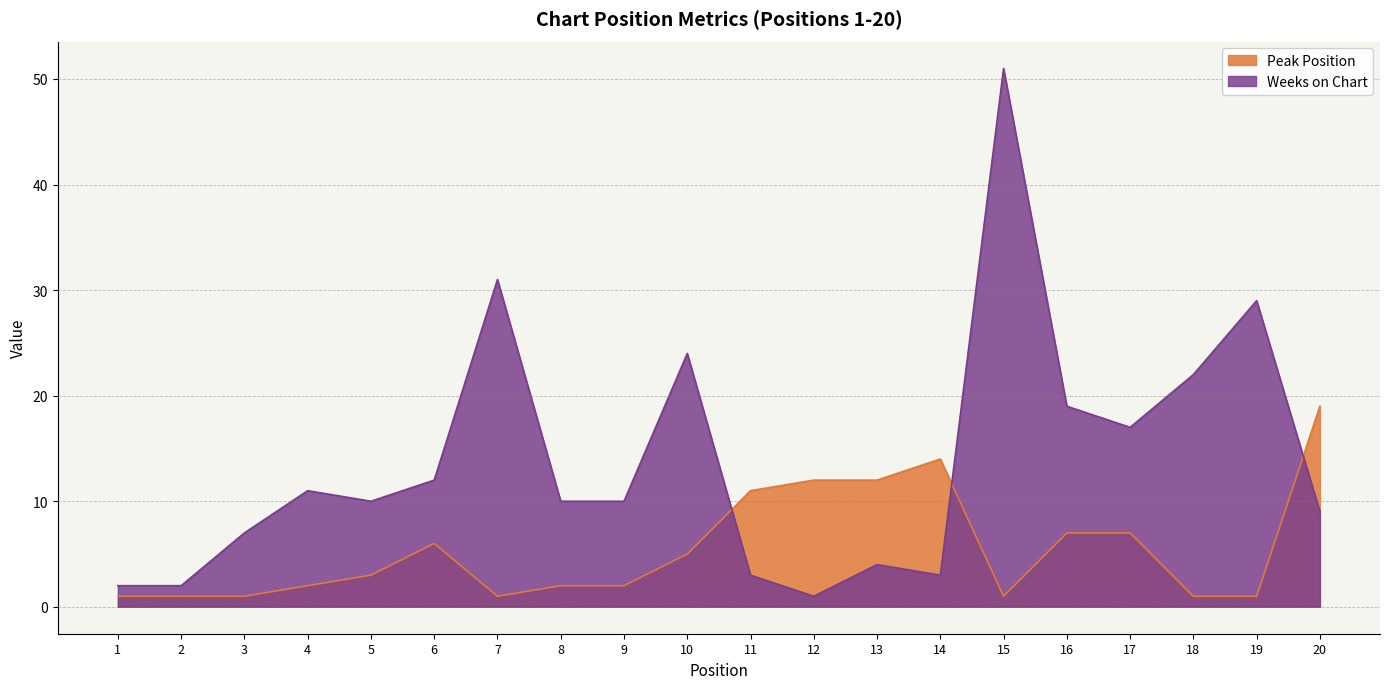

Count the number of categories in the chart.

20